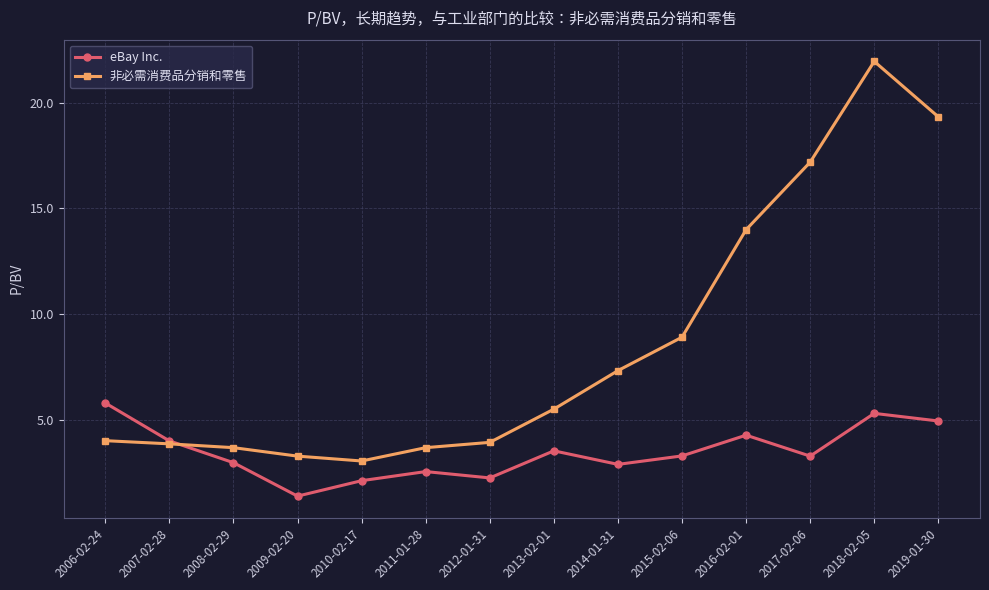

Where is the first local minimum for eBay Inc.?

2009-02-20